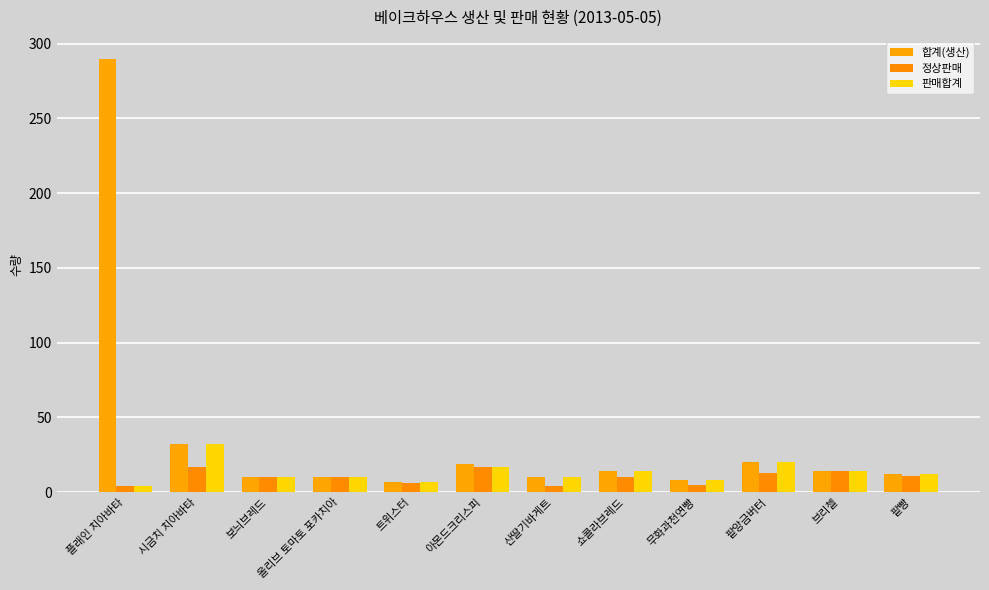

At which category is the sum across all series the highest?

플래인 치아바타